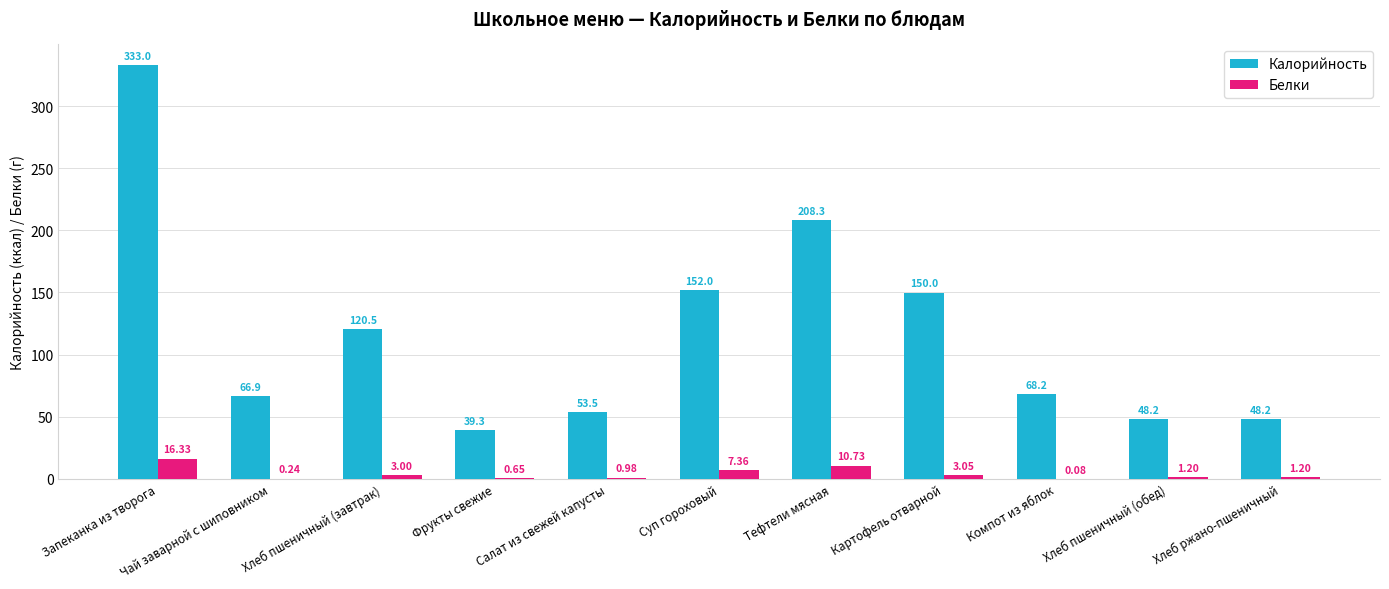

Between Хлеб пшеничный (завтрак) and Суп гороховый, which series saw the biggest shift?

Калорийность